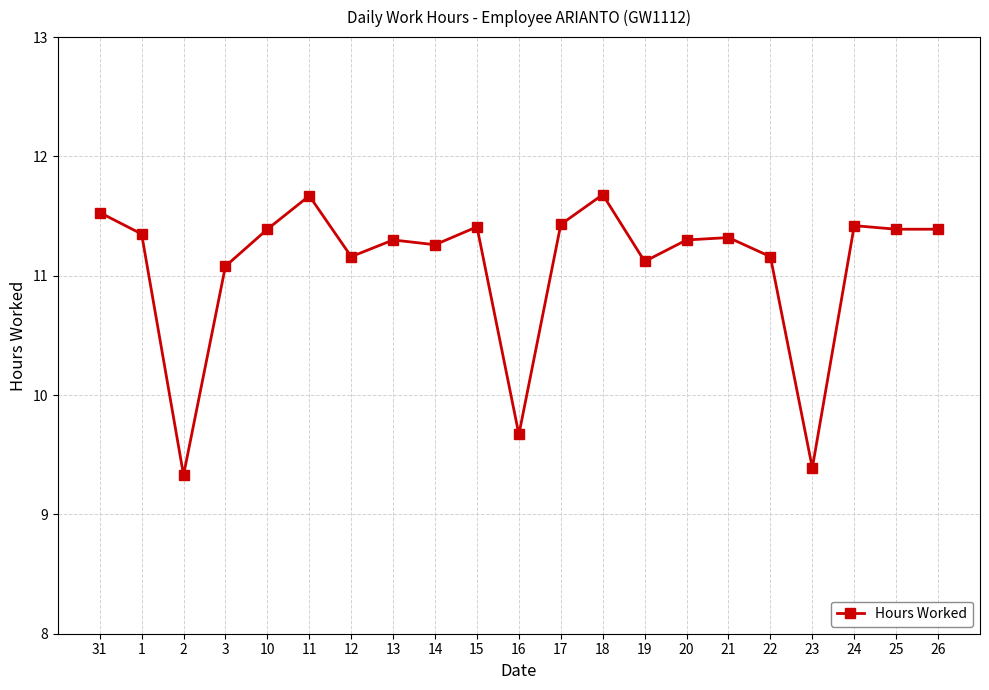

True or false: the data shows 9.3 at 2.

True